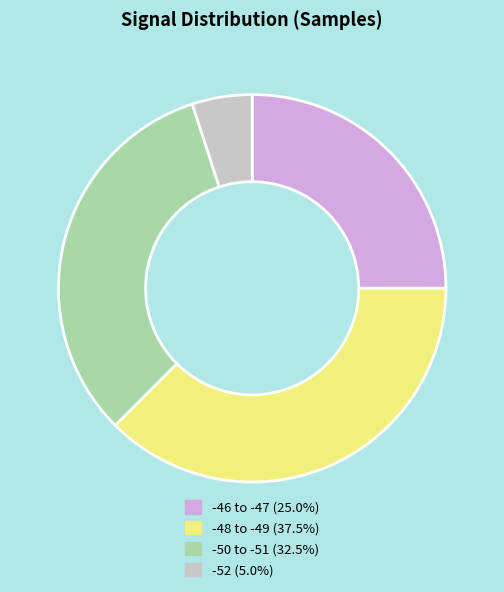

Does any single category account for the majority?

No